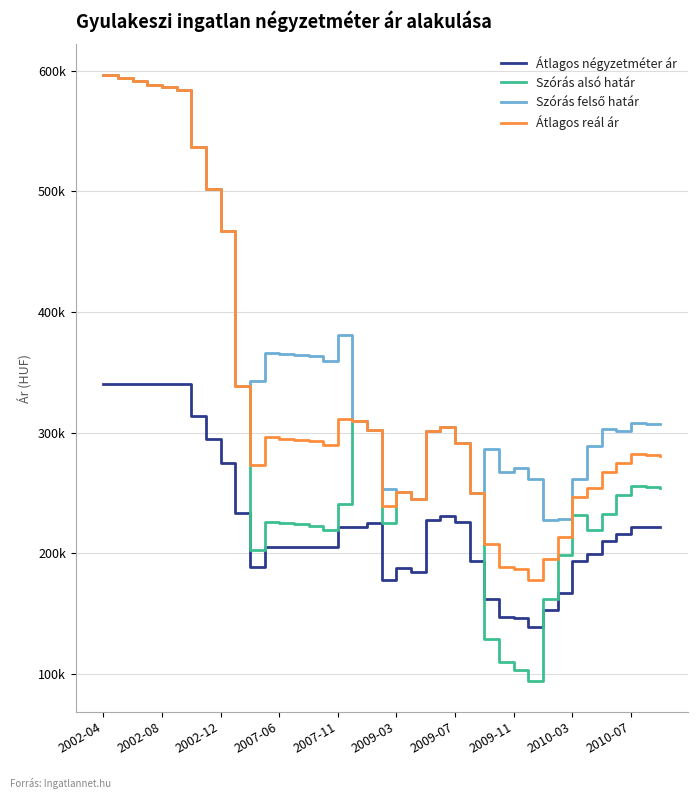

What is the maximum value for Átlagos reál ár?

596550